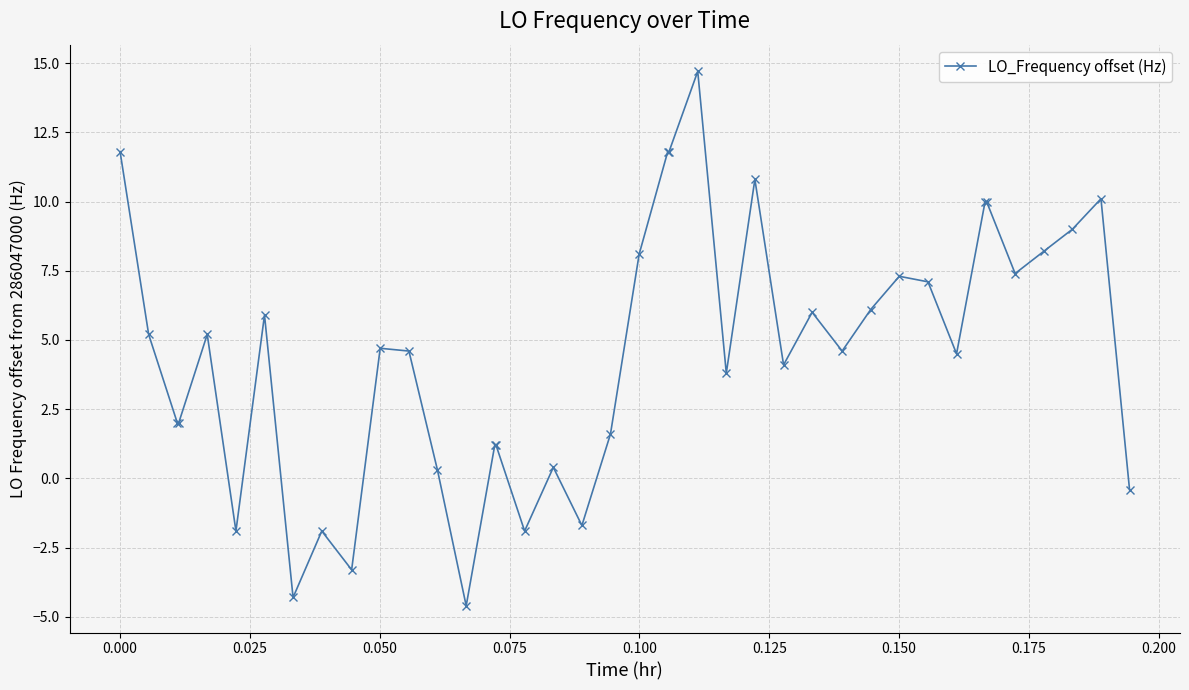

What is the maximum value shown in the chart?

14.7